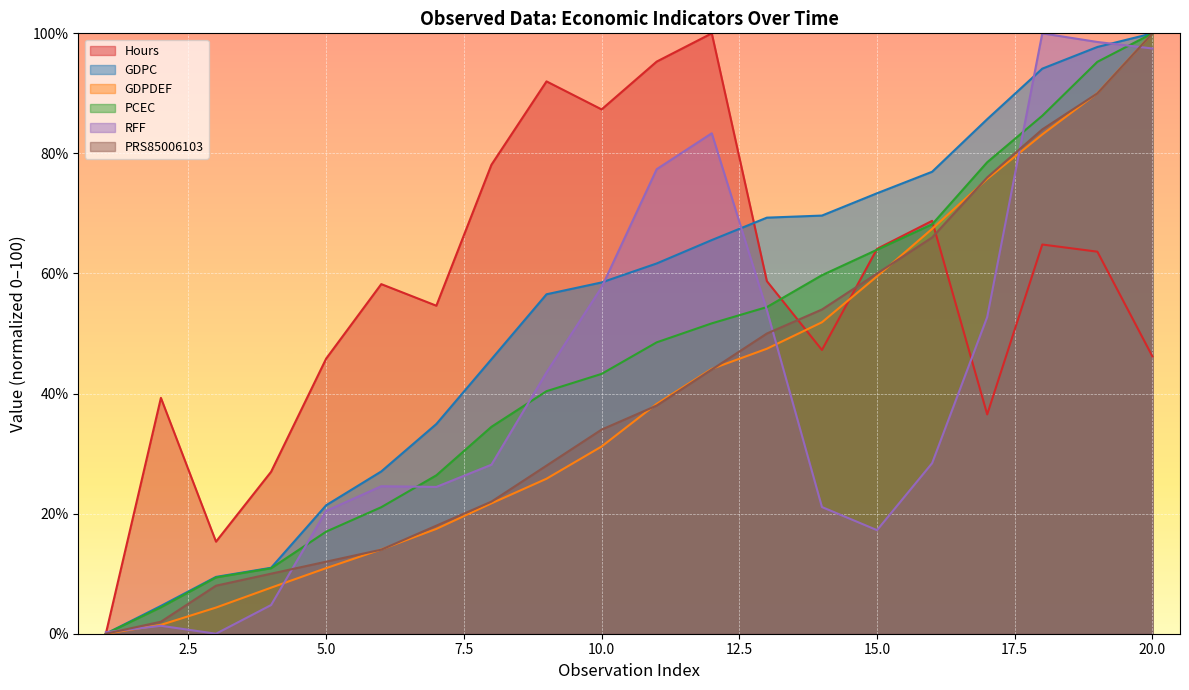

What is the average value of the PCEC series?

45.7